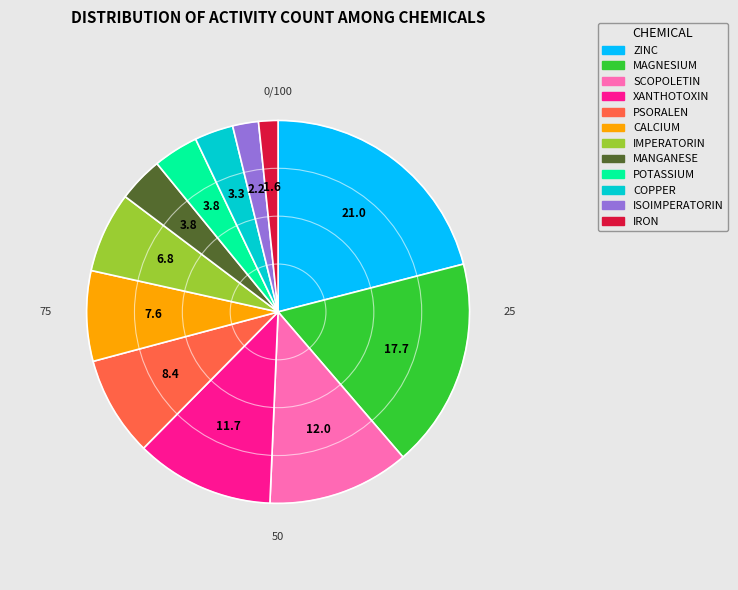

Is the sum of ZINC and IRON greater than half?

No